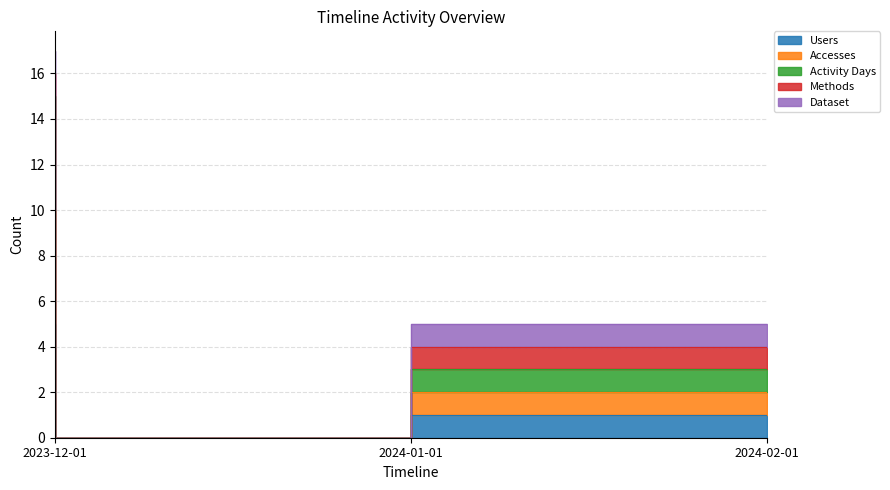

The value of Activity Days at 2023-12-01 is 15. True or false?

True